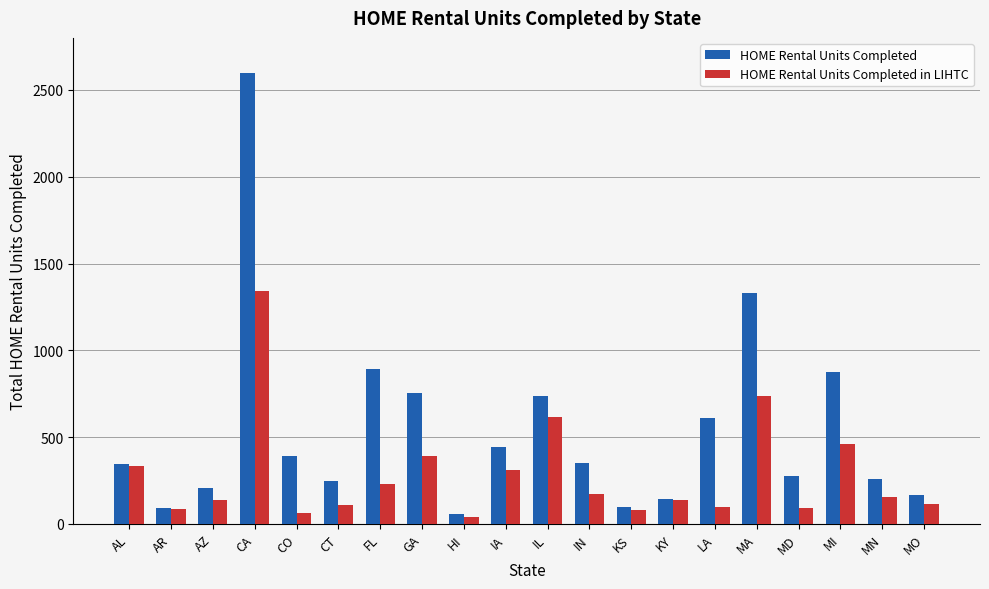

How many bars are there in each group?

2